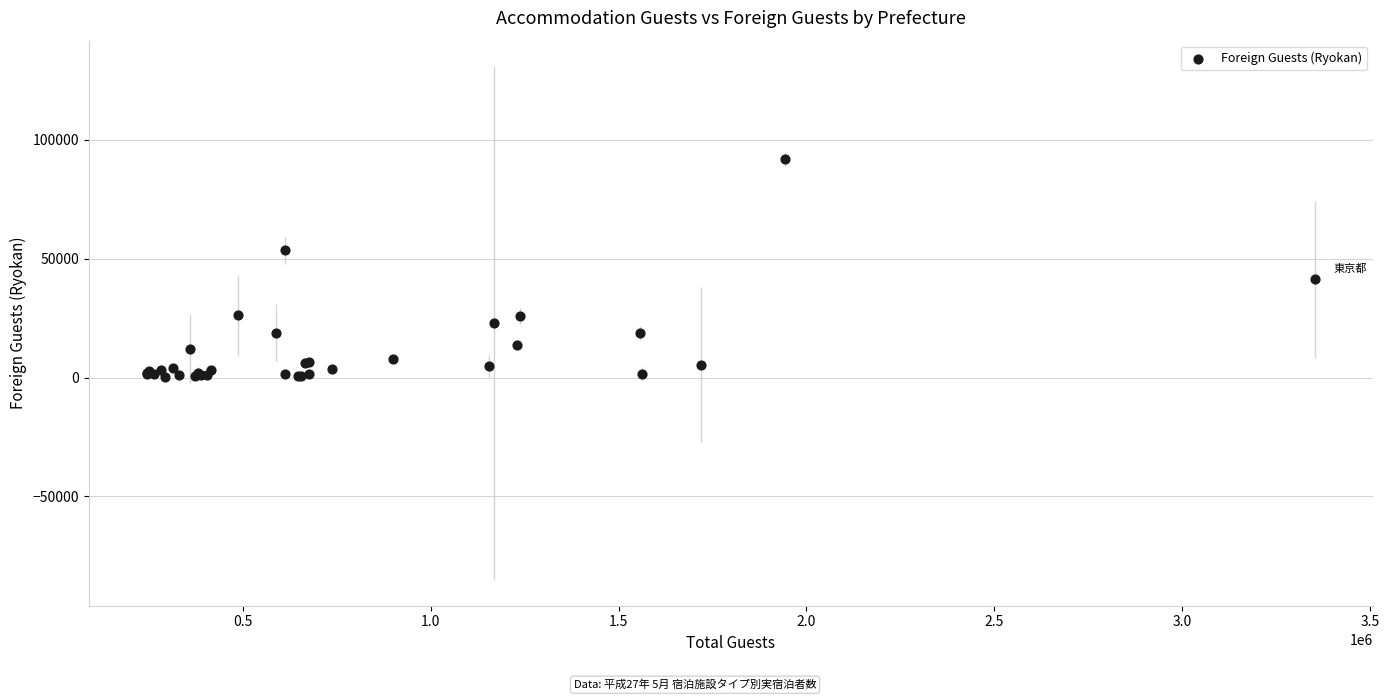

What Y value in the scatter plot is closest to 45985?

41350